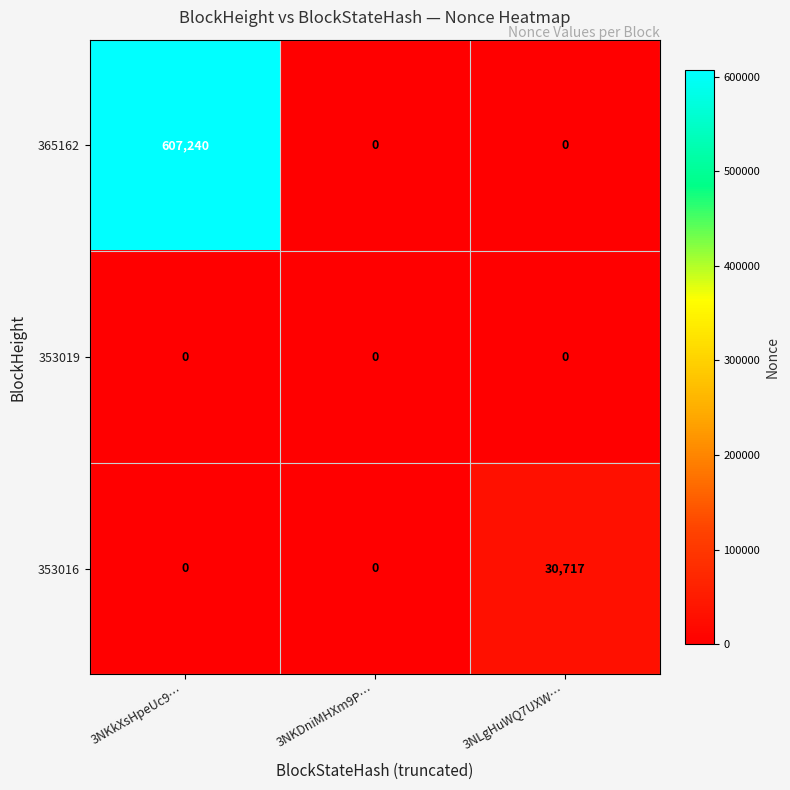

What is the sum of all 353016 values?

30717